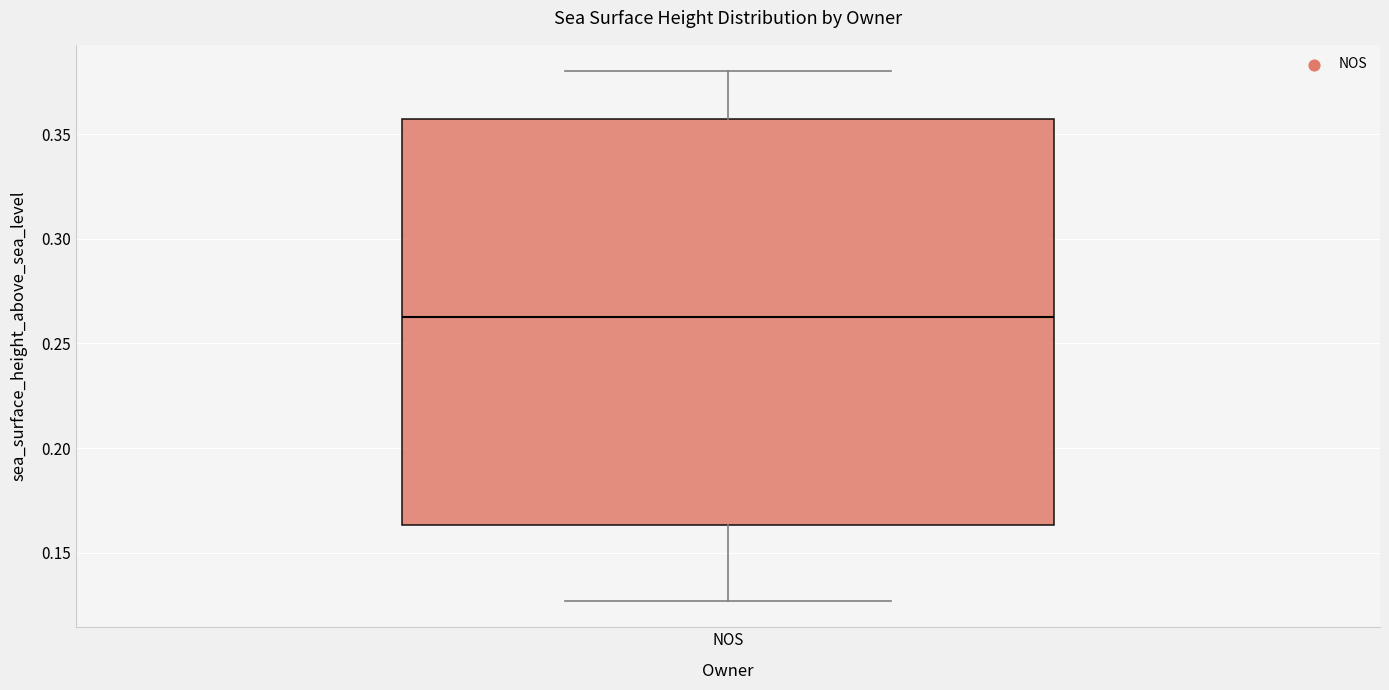

Transcribe this box plot: give where the median line is, the range the box spans, and where the two whiskers end, as read against the y-axis. The values are not printed on the chart, so give them approximately, as read against the axis.

median 0.265, box 0.165 to 0.355, whiskers 0.125 to 0.380